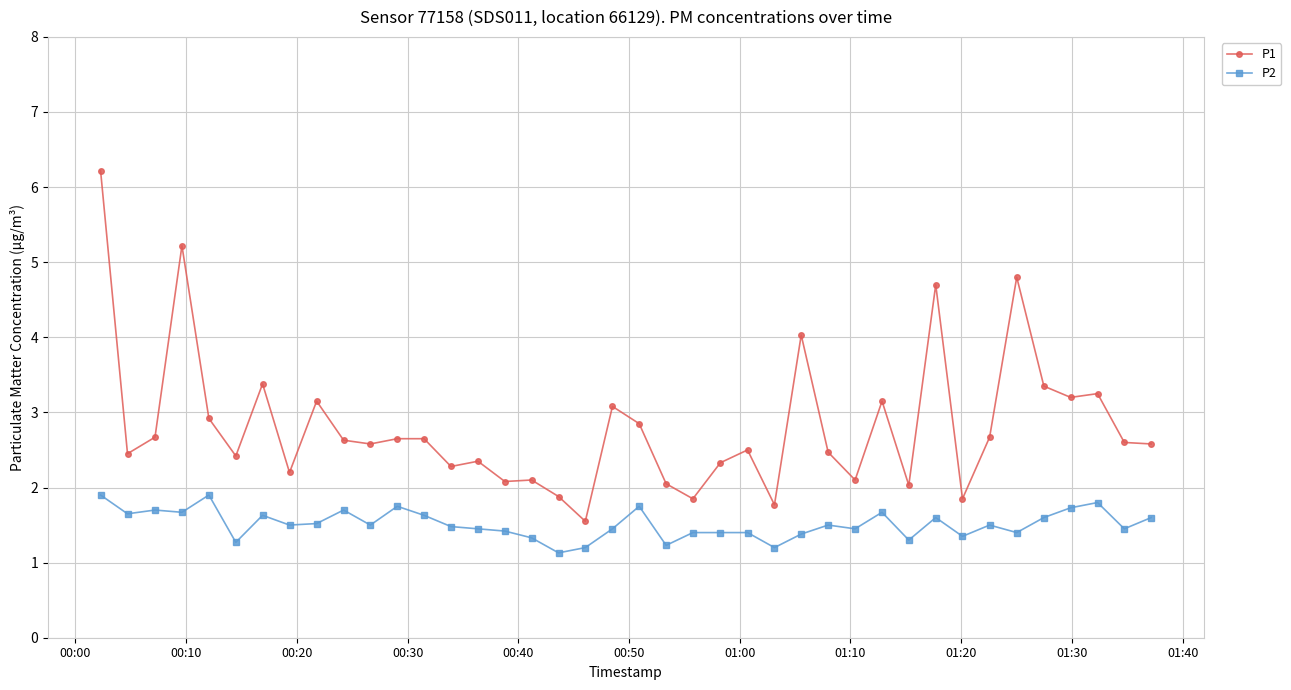

What is the highest value of the P1 series?

6.2